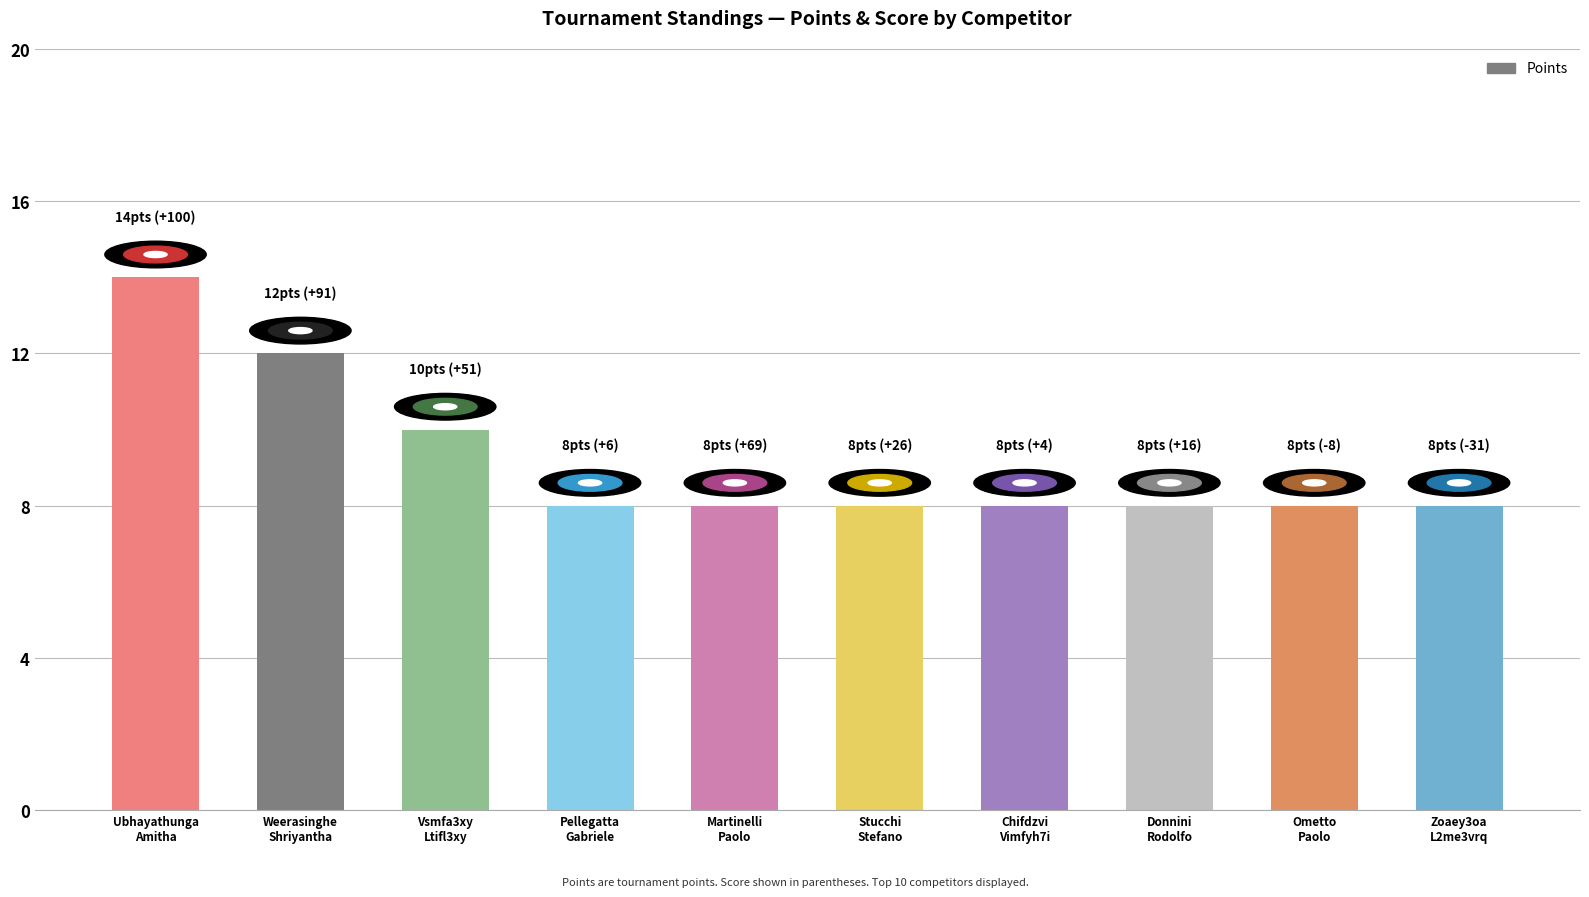

At which category does the chart reach its peak across all series?

Ubhayathunga
Amitha